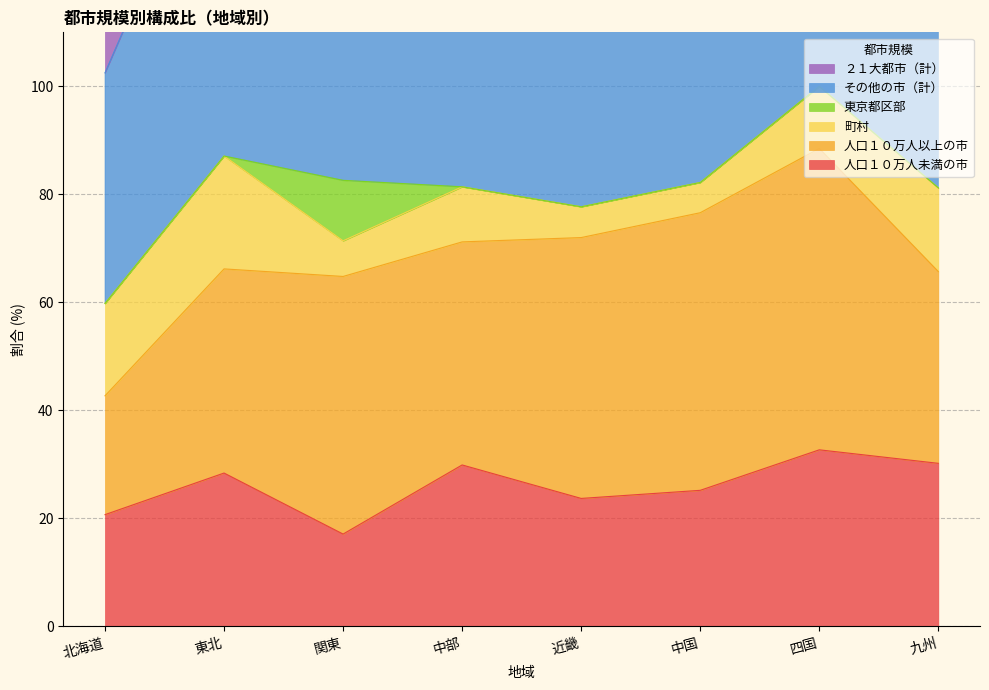

What is the difference between the その他の市（計） values at 中国 and 九州?

10.9